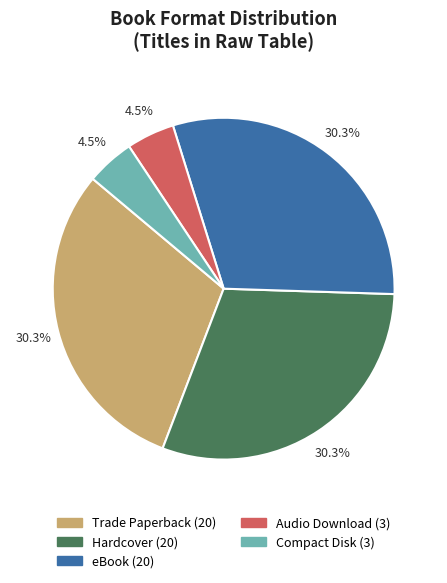

What percentage is the Hardcover slice, to the nearest percent?

30%